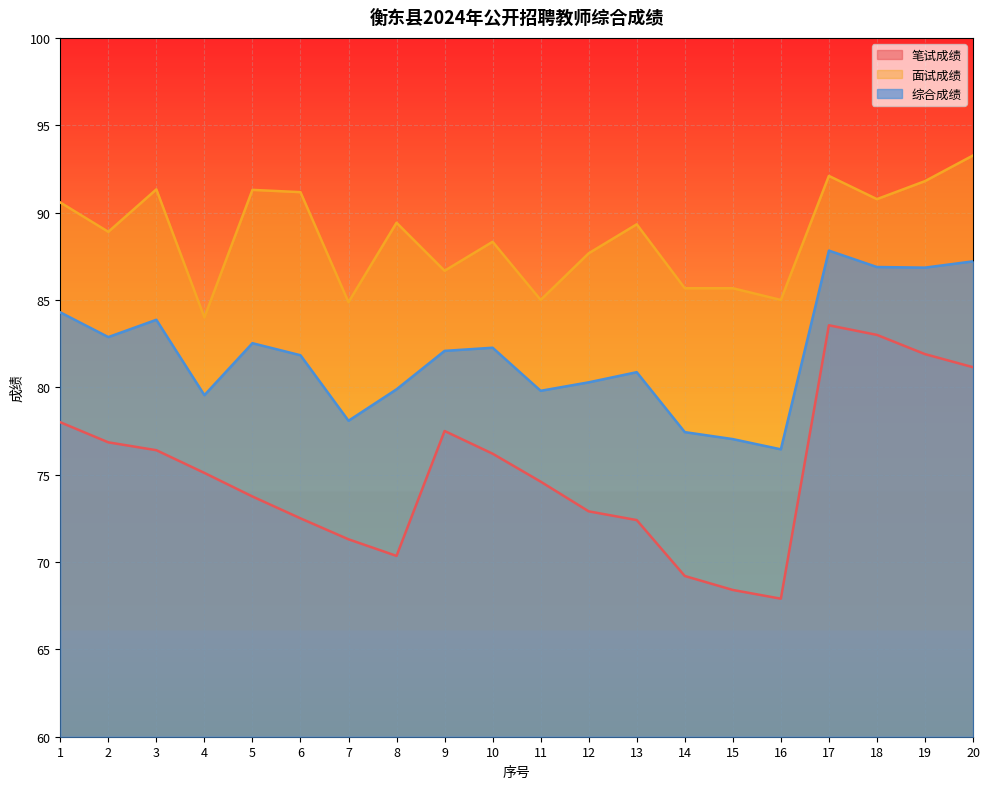

Rank the series by their average value, from highest to lowest.

面试成绩, 综合成绩, 笔试成绩